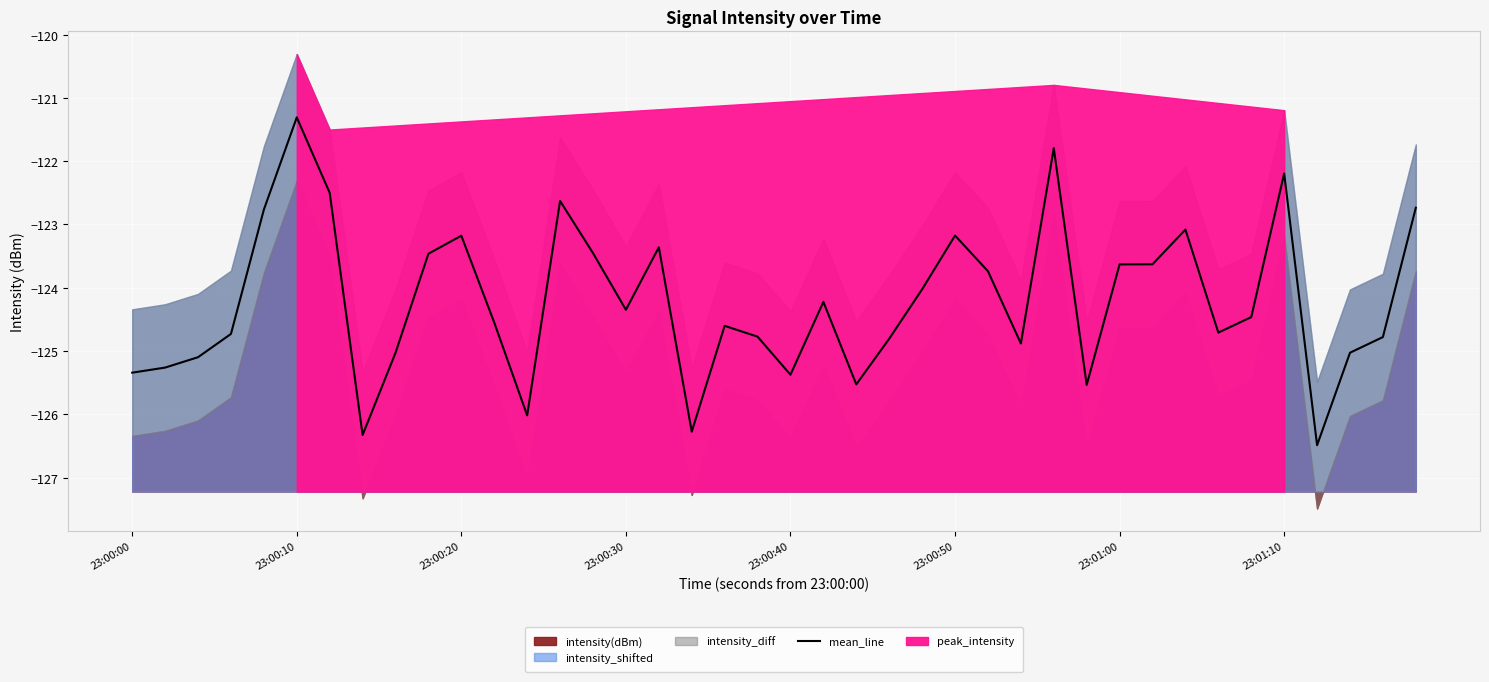

Reading left to right, list all the values displayed in this chart.

-125.3	-125.3	-125.1	-124.7	-122.8	-121.3	-122.5	-126.3	-125.0	-123.5	-123.2	-124.6	-126.0	-122.6	-123.5	-124.3	-123.4	-126.3	-124.6	-124.8	-125.4	-124.2	-125.5	-124.8	-124.0	-123.2	-123.7	-124.9	-121.8	-125.5	-123.6	-123.6	-123.1	-124.7	-124.5	-122.2	-126.5	-125.0	-124.8	-122.7